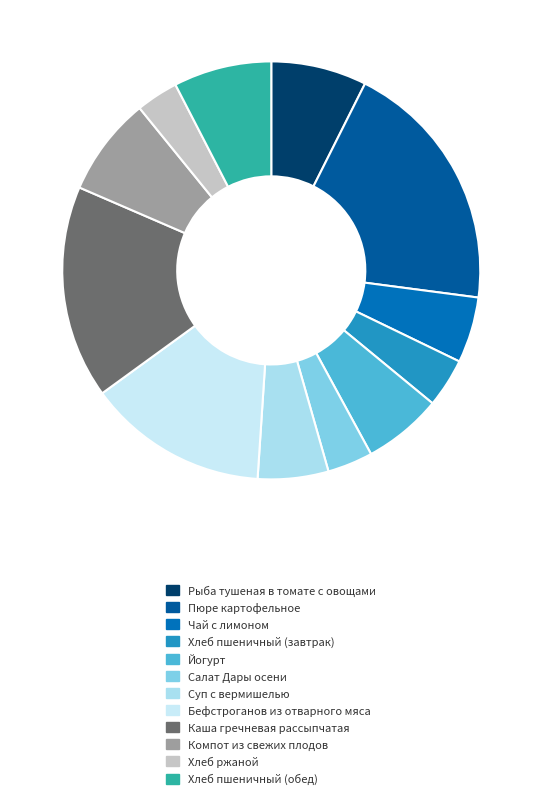

What is the ratio of the value at Хлеб пшеничный (обед) to the value at Пюре картофельное?

0.4